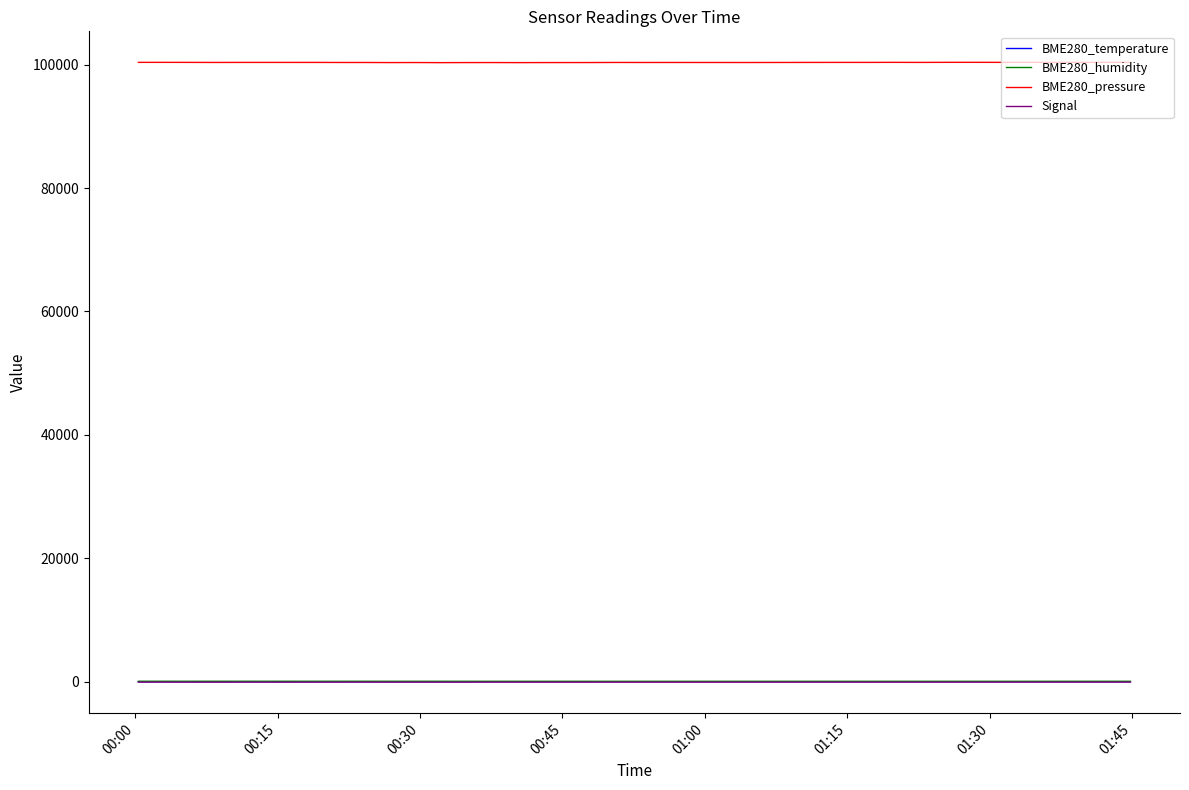

True or false: BME280_humidity and Signal intersect in this chart.

False